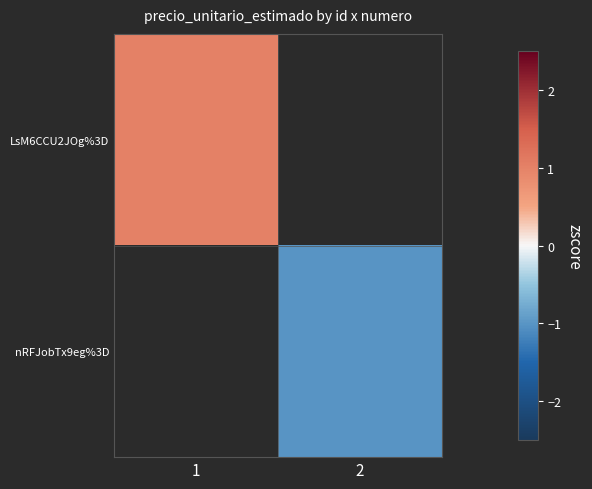

Rank the series by their maximum value, from highest to lowest.

LsM6CCU2JOg%3D, nRFJobTx9eg%3D